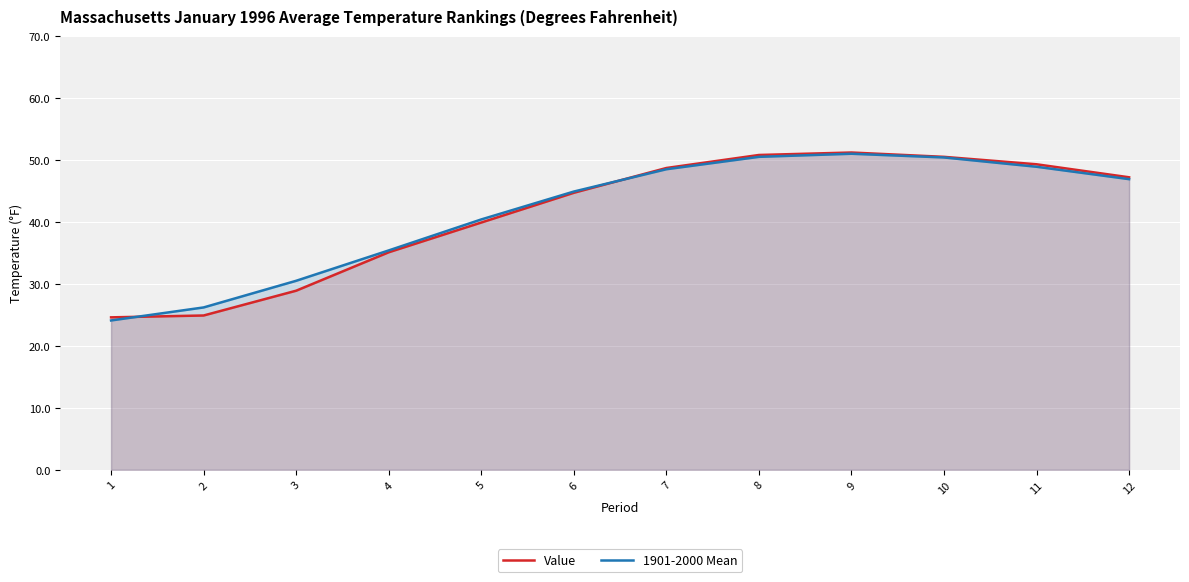

The value of Value at 9 is 51.2. True or false?

True